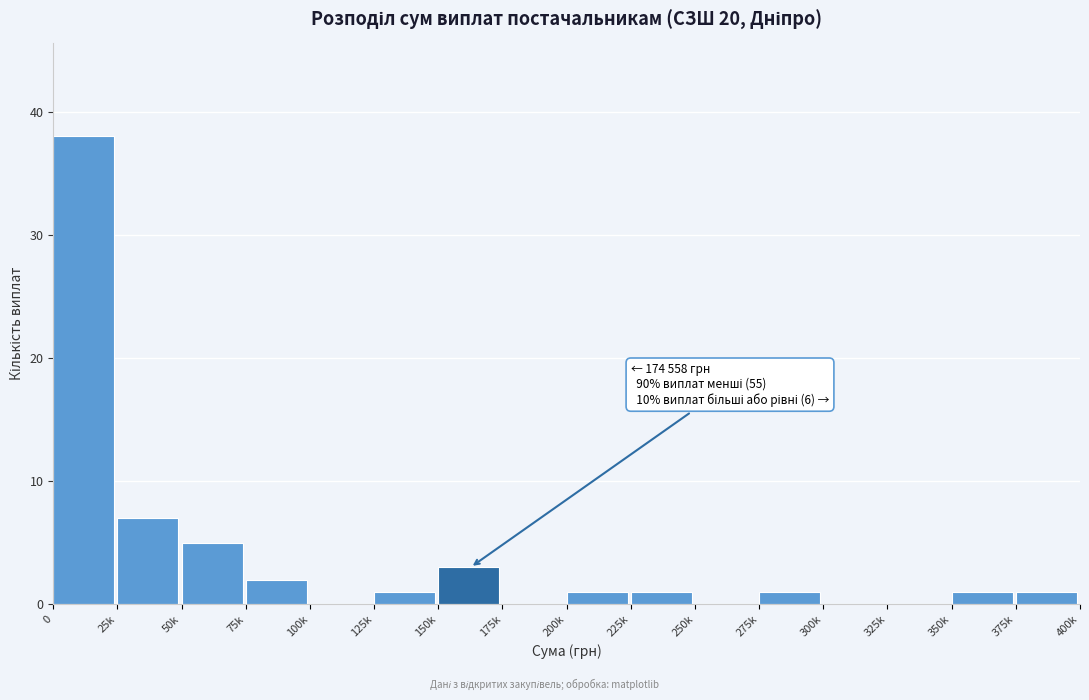

Reading left to right, extract all data points from this chart.

0=38	25k=7	50k=5	75k=2	100k=0	125k=1	150k=3	175k=0	200k=1	225k=1	250k=0	275k=1	300k=0	325k=0	350k=1	375k=1